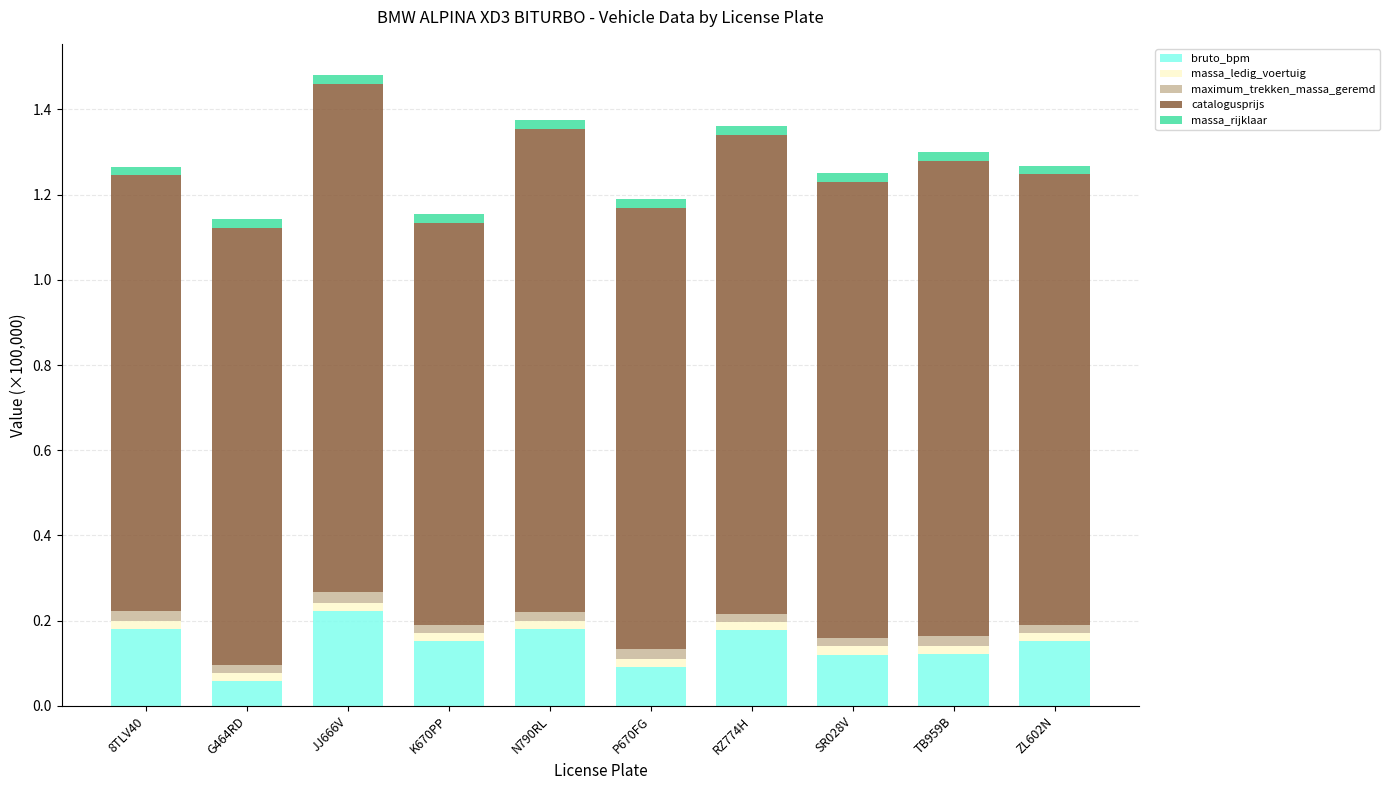

Count the number of categories in the chart.

10